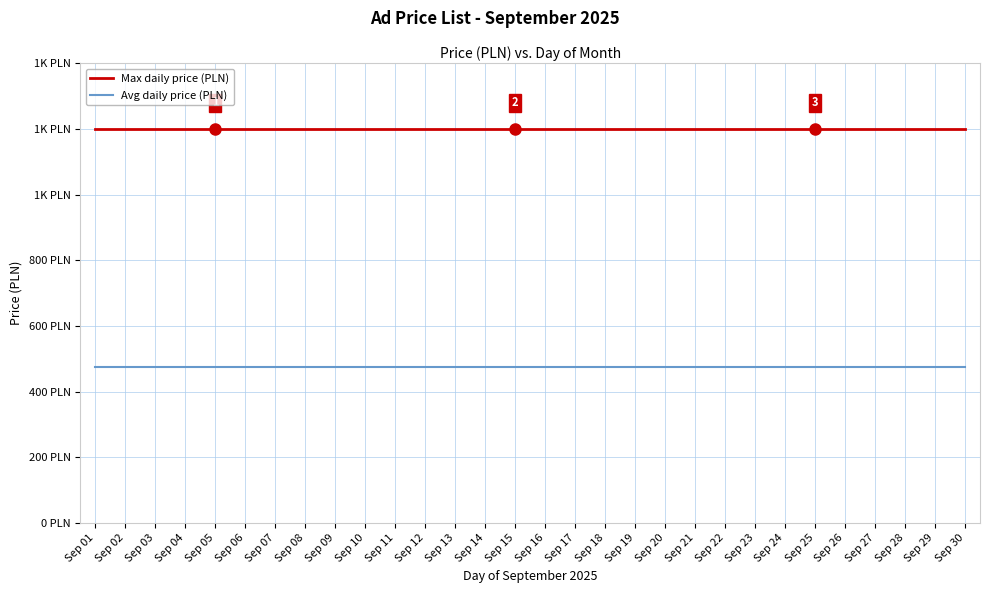

Read the Max daily price (PLN) value at Sep 14.

1200.0